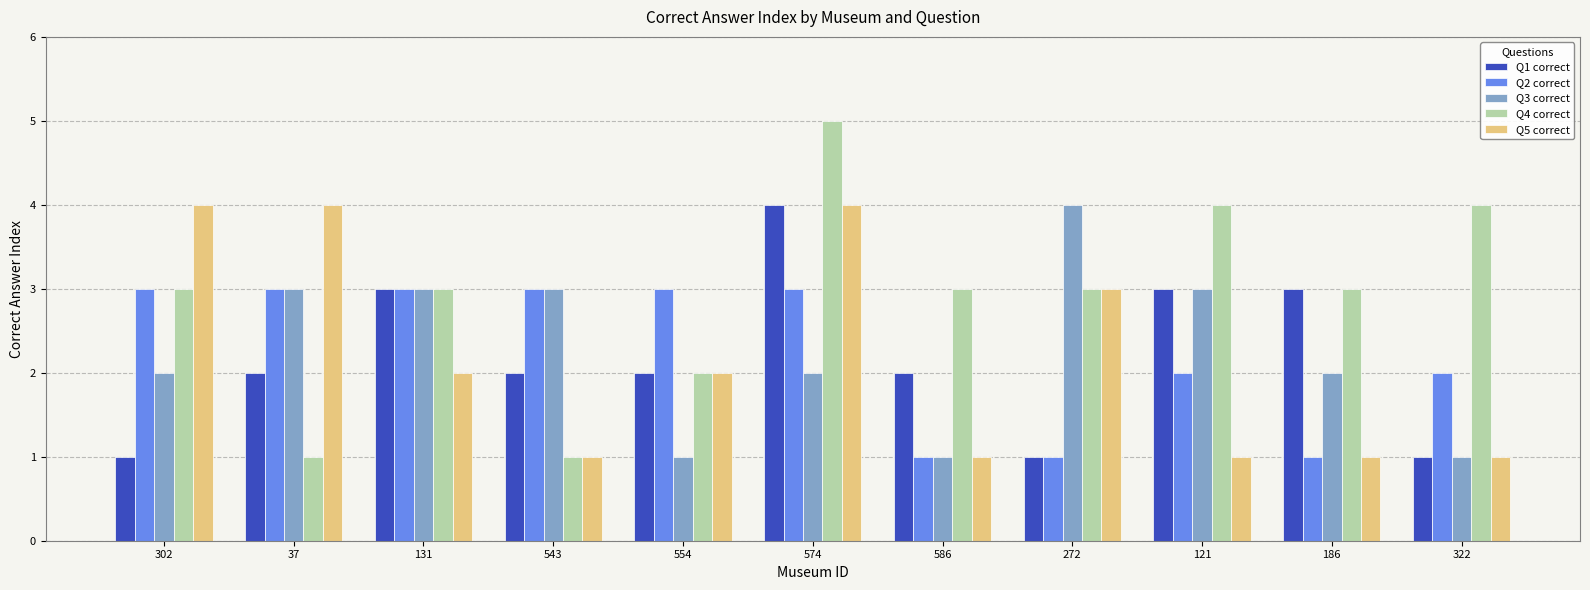

Between 574 and 186, which series saw the biggest shift?

Q5 correct